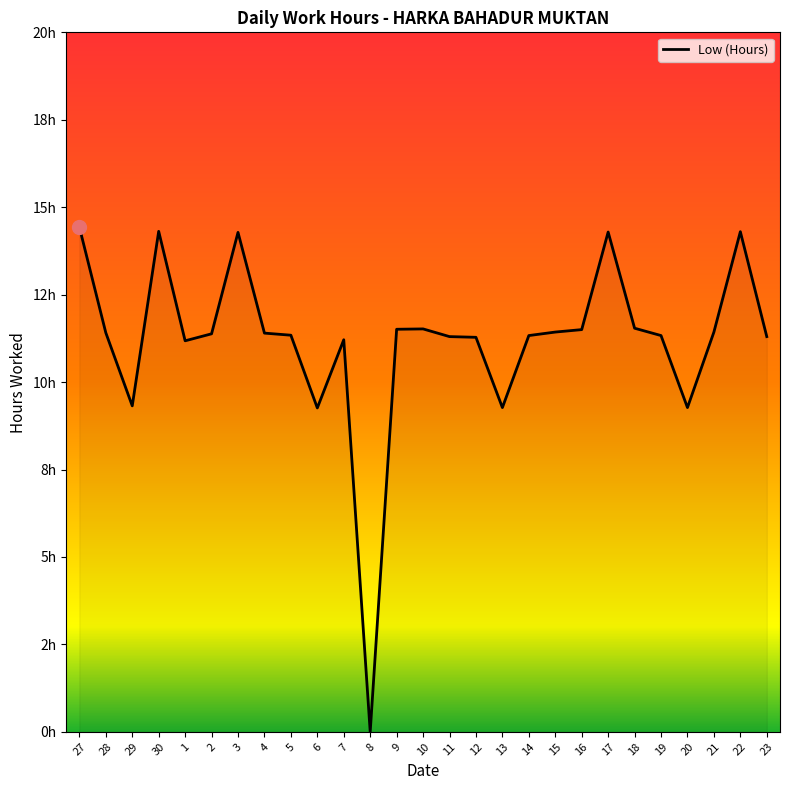

Between 27 and 20, which is larger?

27